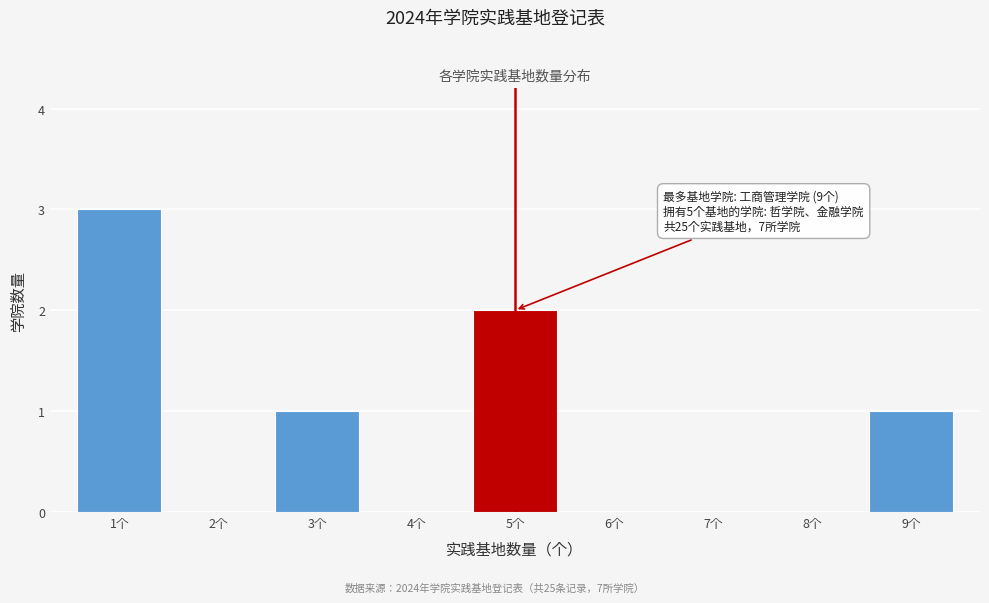

Reading right to left, transcribe all the data shown in this chart.

9个=1	8个=0	7个=0	6个=0	5个=2	4个=0	3个=1	2个=0	1个=3